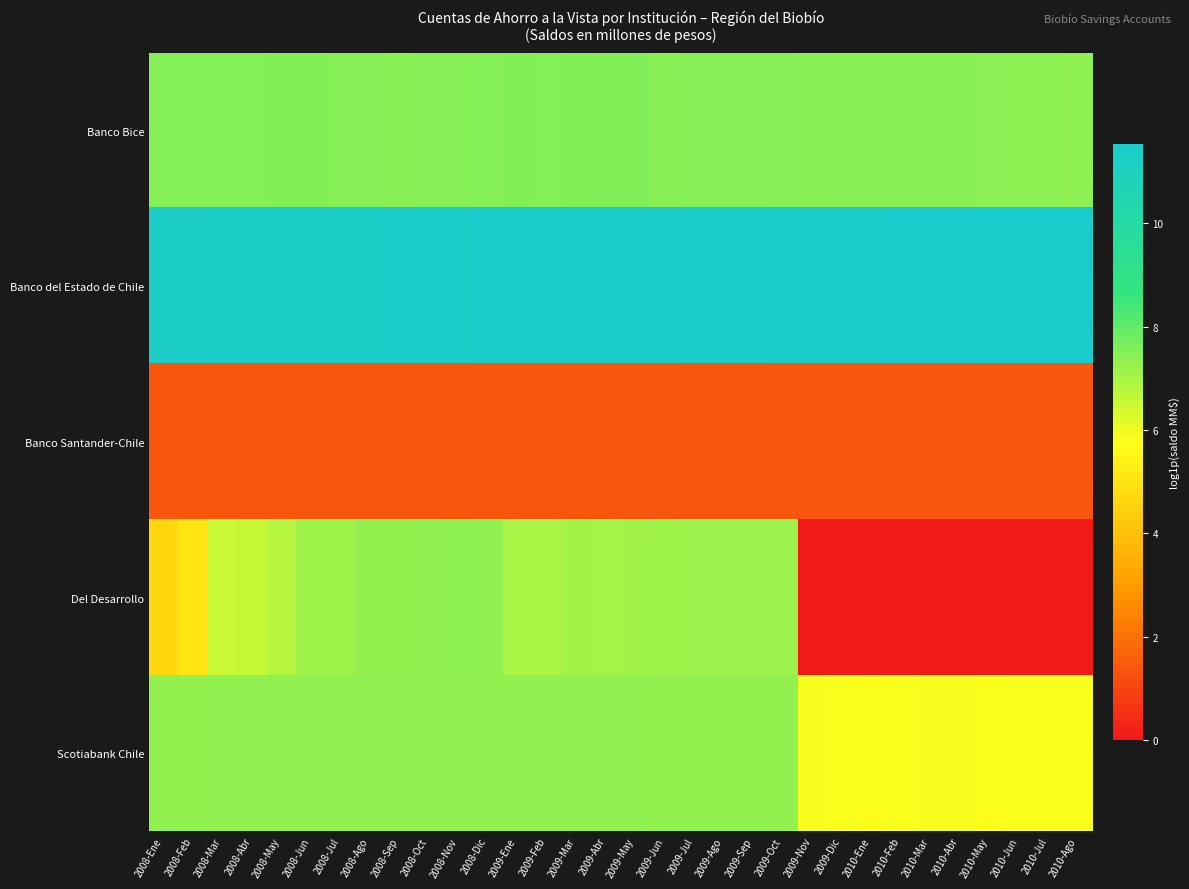

At which category is the sum across all series the highest?

2008-Dic